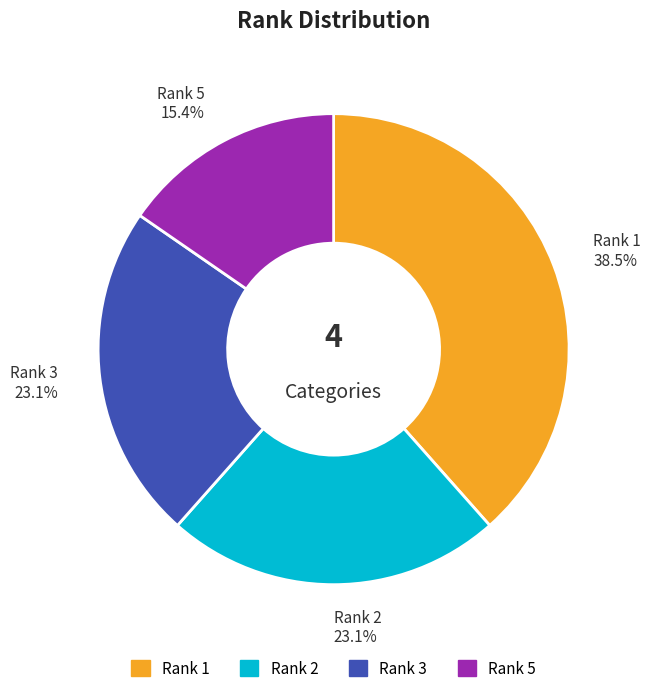

Is there any slice that represents more than half of the pie?

No